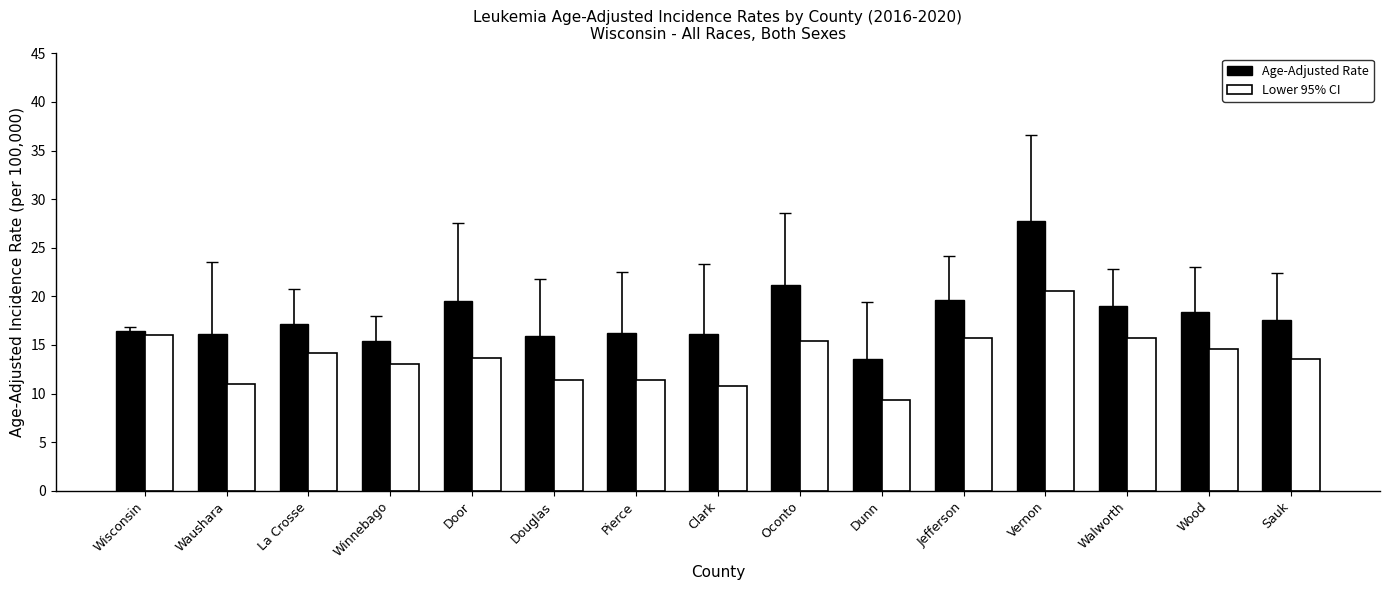

Does the chart contain stacked bars?

No